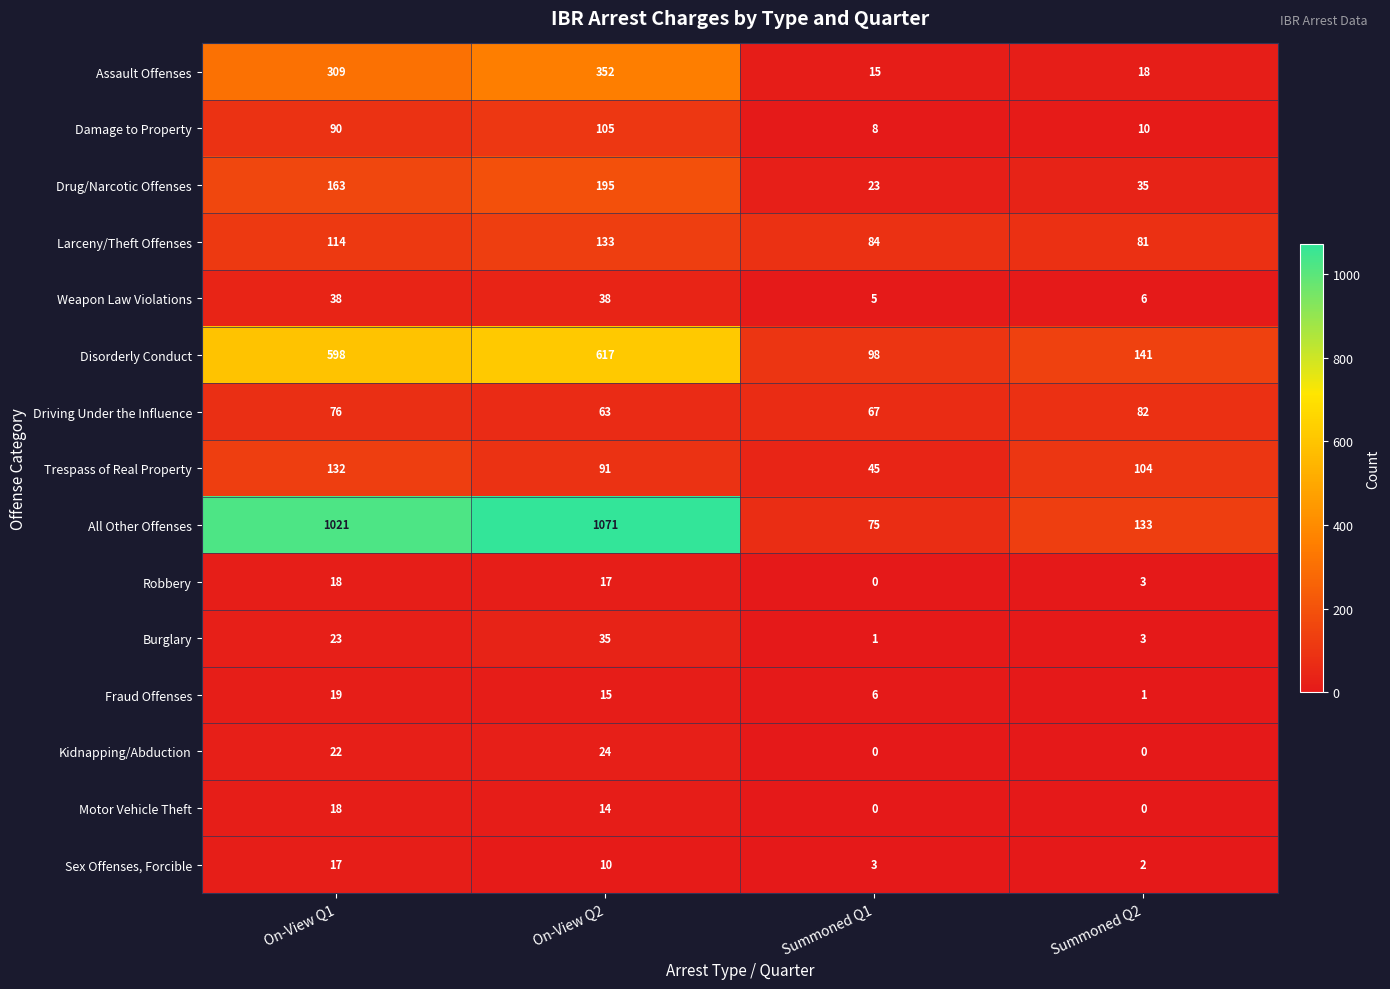

List the labels in order of Larceny/Theft Offenses value, smallest first.

Summoned Q2, Summoned Q1, On-View Q1, On-View Q2